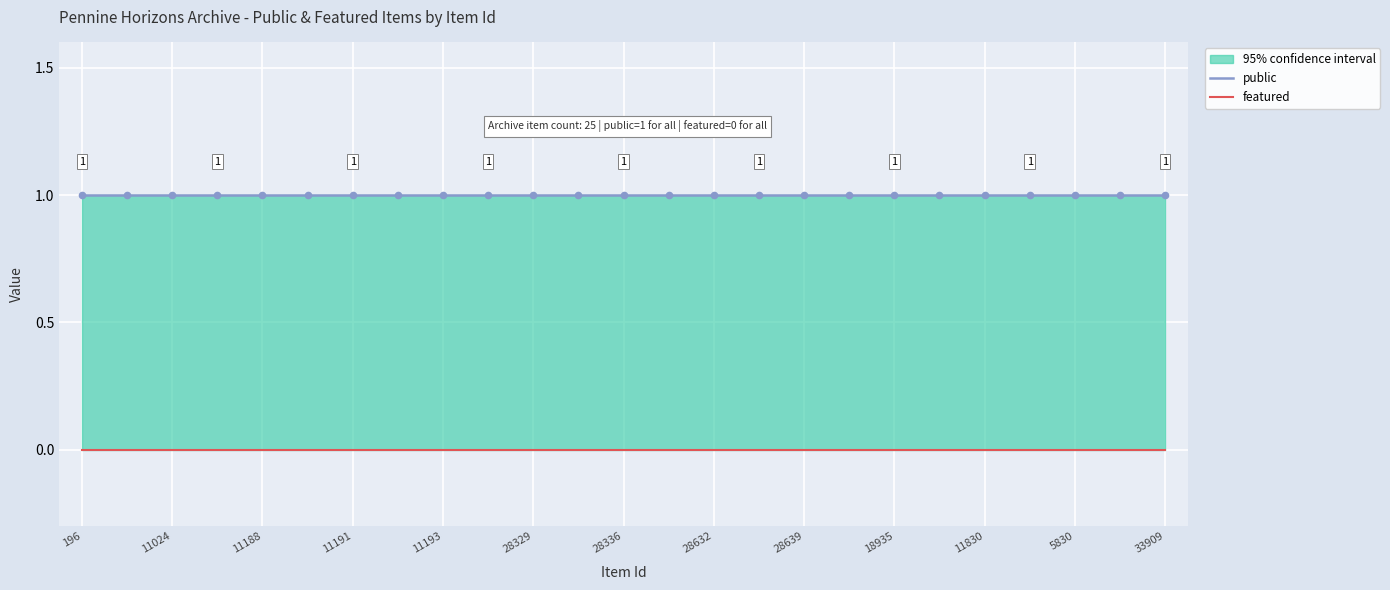

What are all the series names shown in the legend?

public, featured